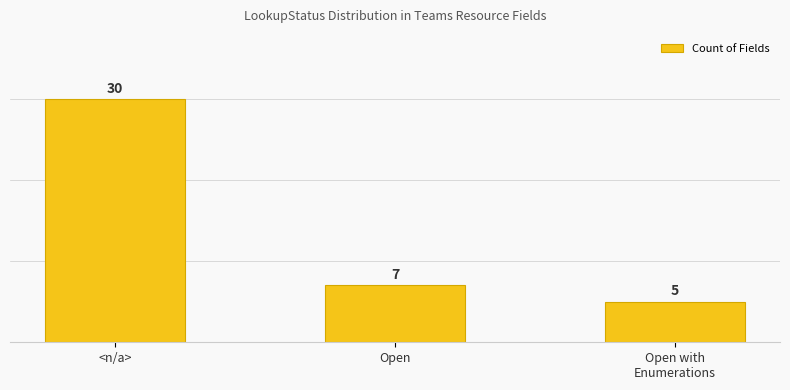

What is the change in value from Open to Open with
Enumerations?

-2